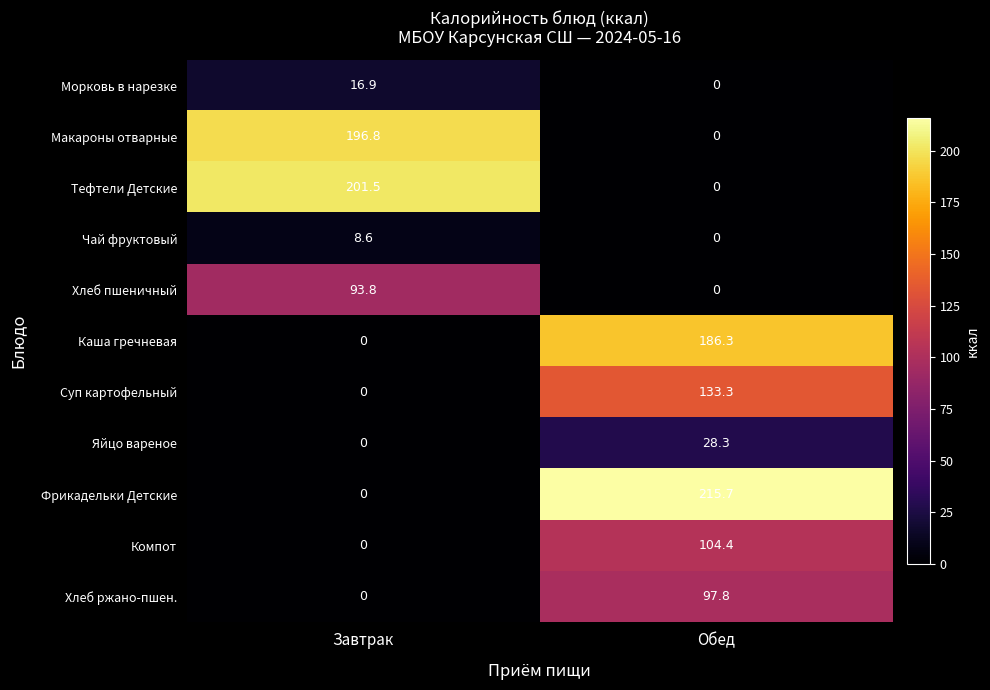

At which category is the sum across all series the highest?

Обед